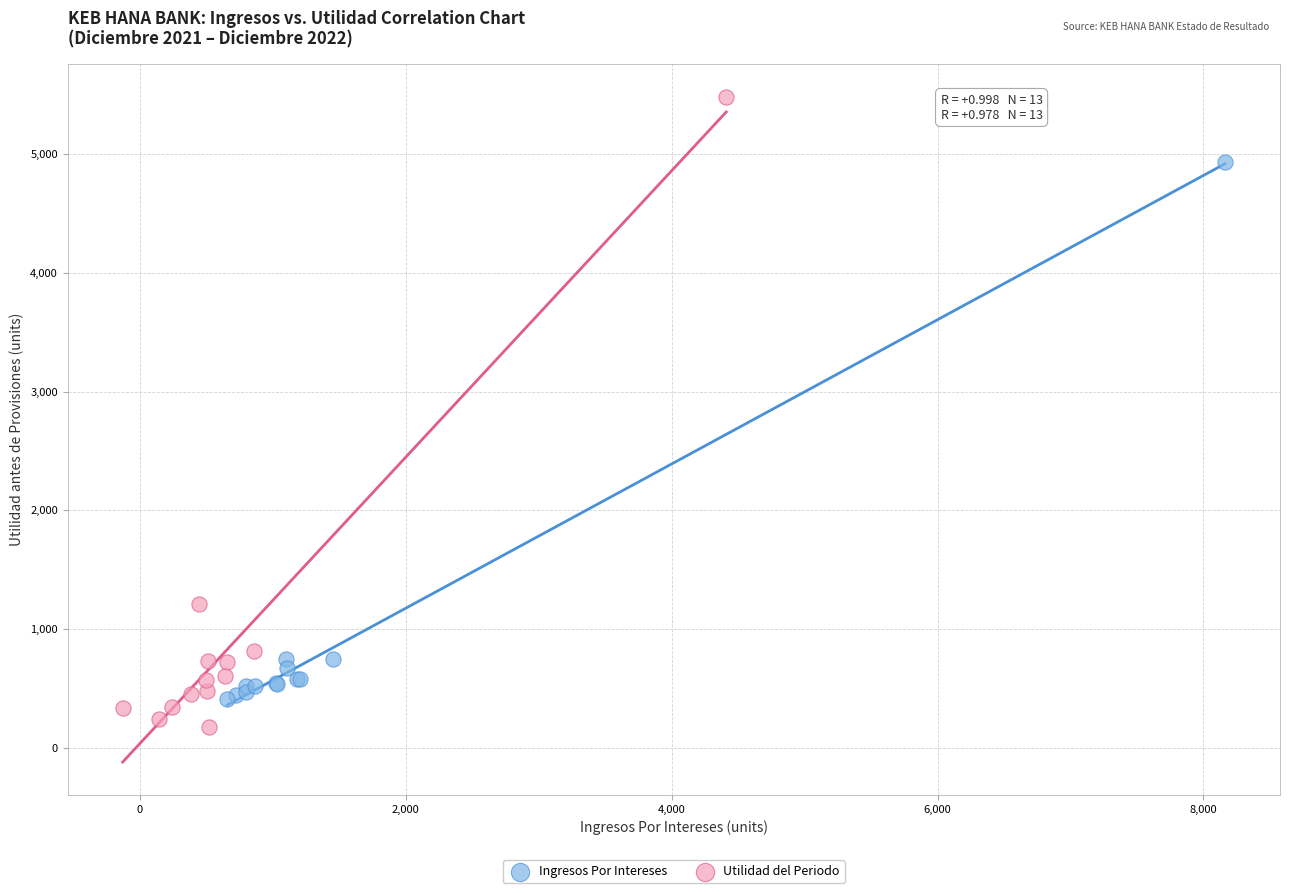

Which series contains the highest Y value?

Utilidad del Periodo